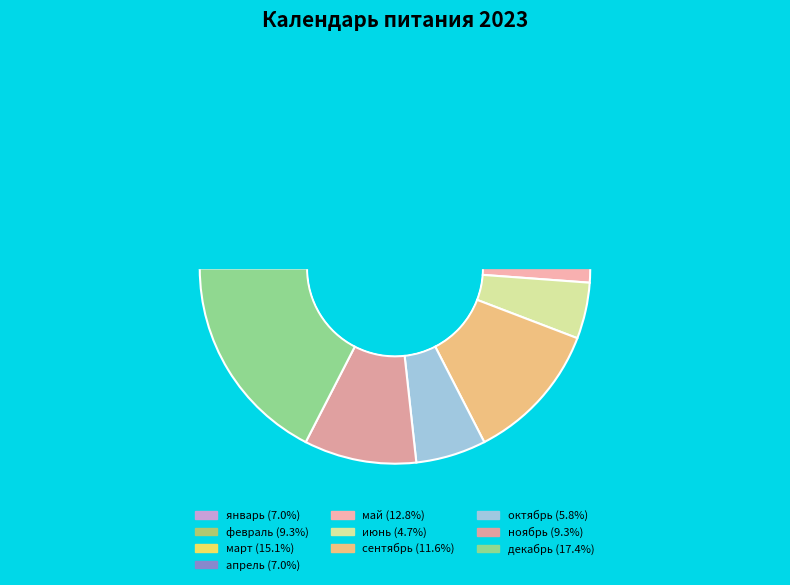

How many slices are in this pie chart?

10